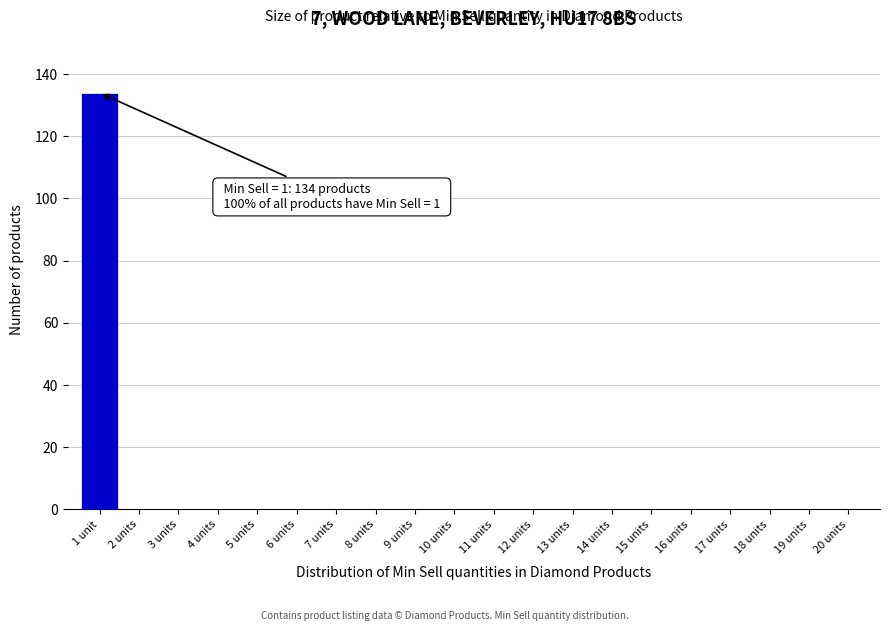

Reading right to left, list all the values displayed in this chart.

20 units=0	19 units=0	18 units=0	17 units=0	16 units=0	15 units=0	14 units=0	13 units=0	12 units=0	11 units=0	10 units=0	9 units=0	8 units=0	7 units=0	6 units=0	5 units=0	4 units=0	3 units=0	2 units=0	1 unit=134